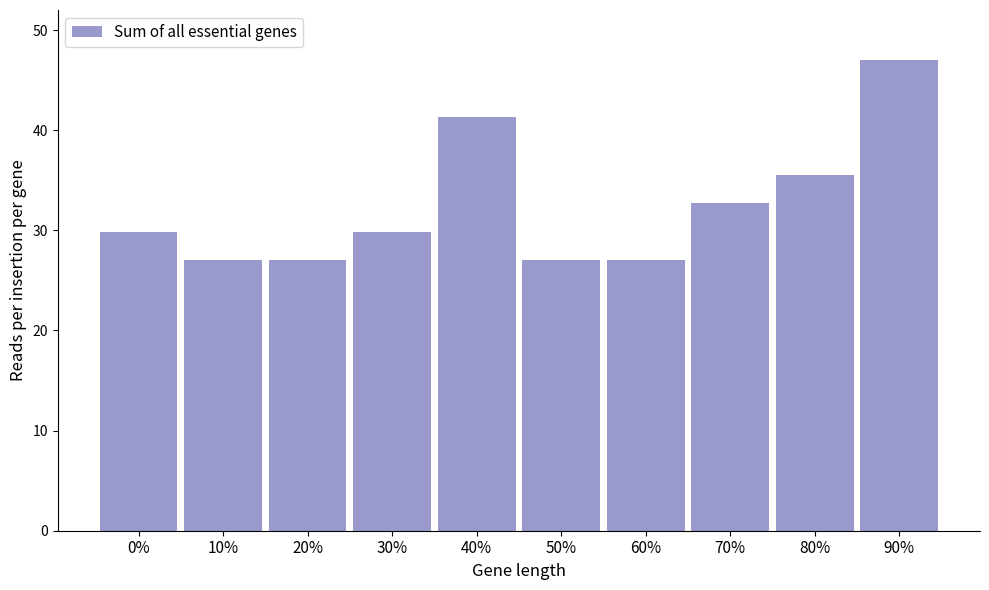

Reading left to right, what are all the values shown in this chart?

29.9	27.0	27.0	29.9	41.3	27.0	27.0	32.7	35.6	47.0